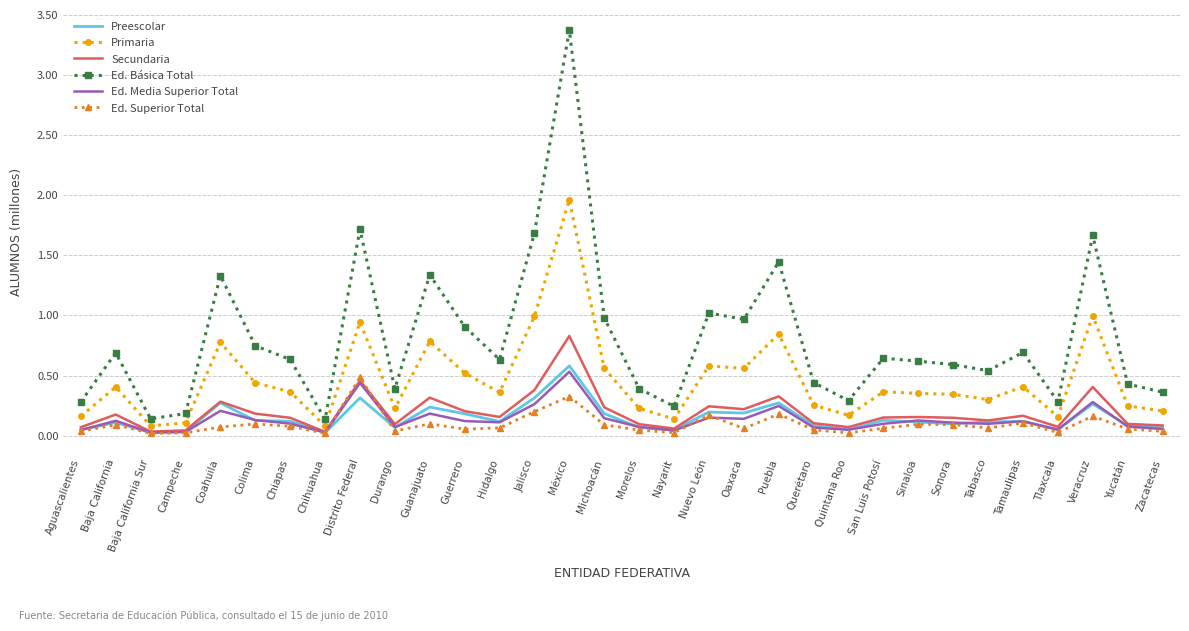

What are all the series names shown in the legend?

Preescolar, Primaria, Secundaria, Ed. Básica Total, Ed. Media Superior Total, Ed. Superior Total